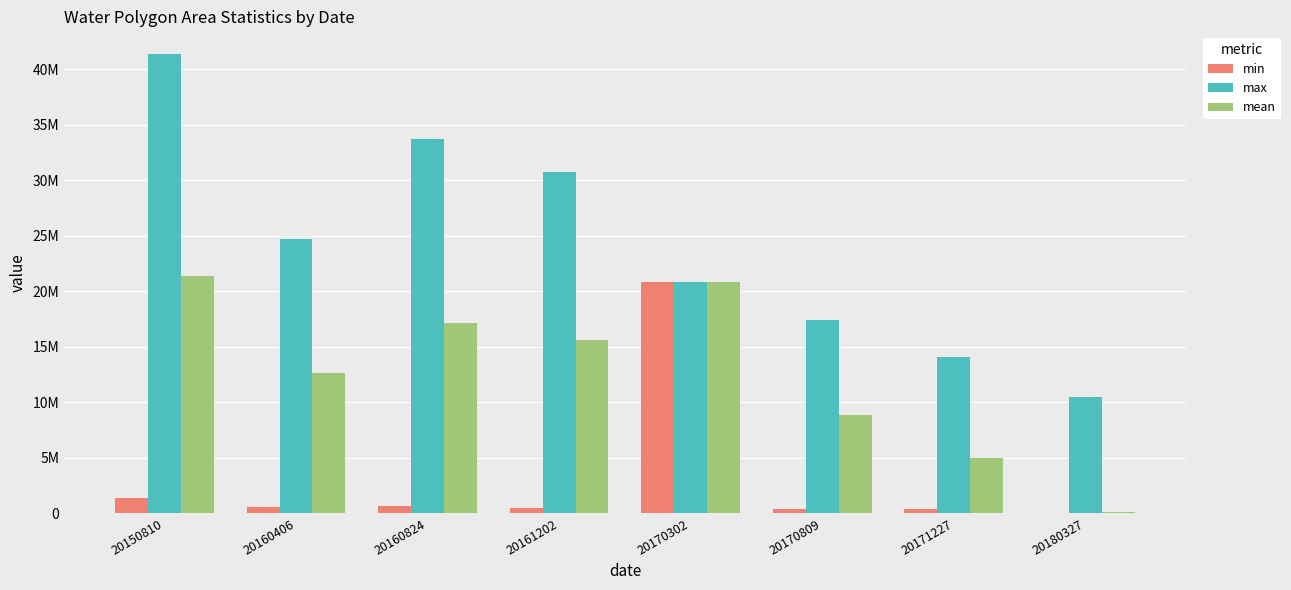

Which has a higher value, 20170809 or 20160406?

20160406